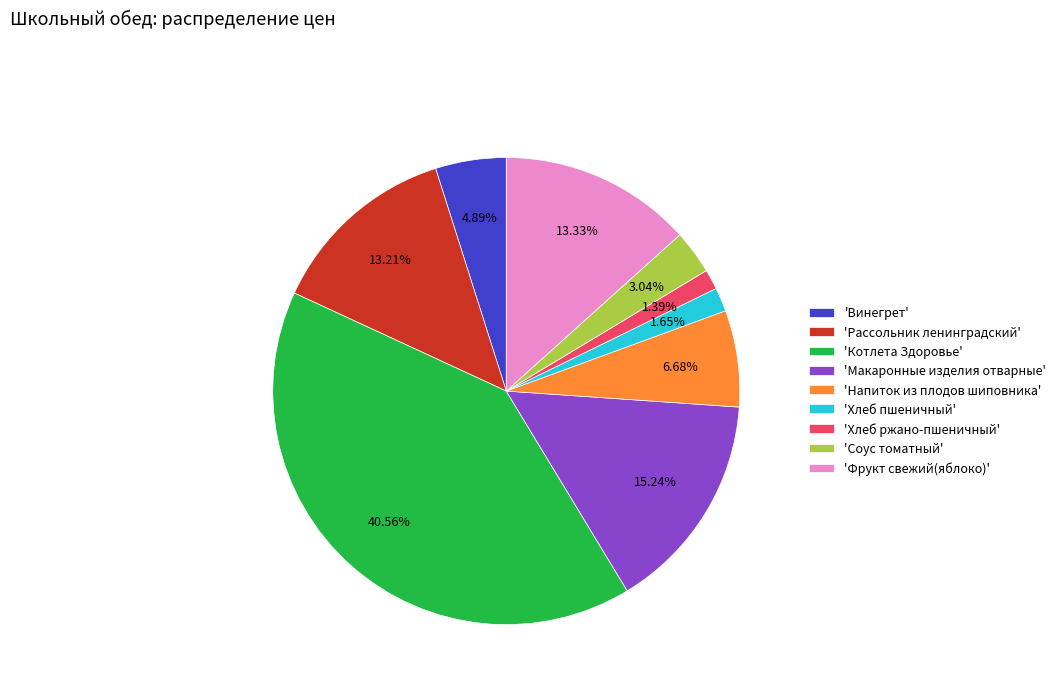

Count the number of slices in the pie.

9